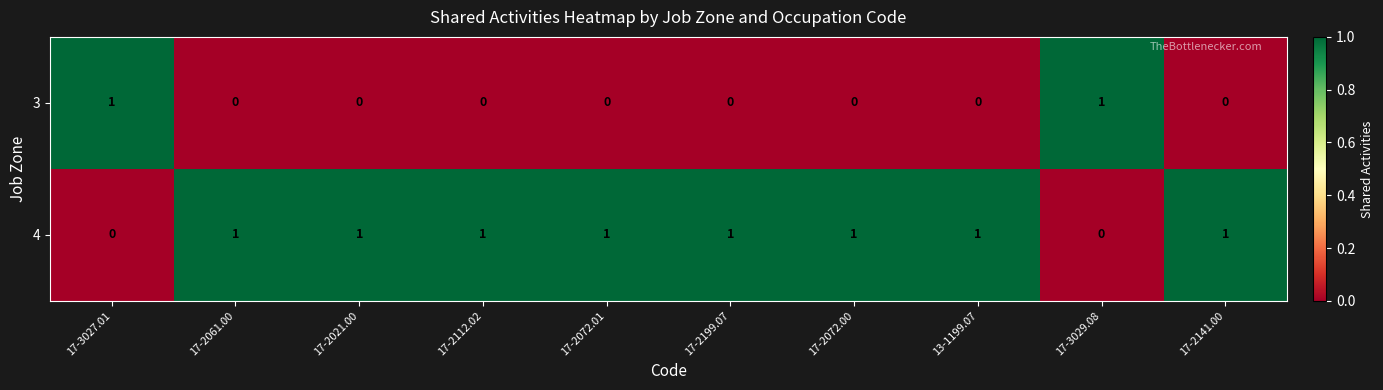

How many values in the 4 series are below 1?

2